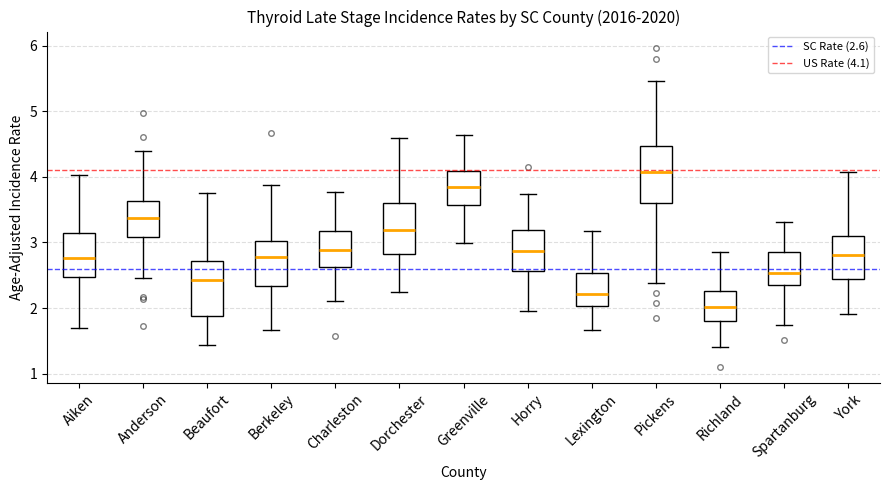

Which box's median line is the highest?

Pickens